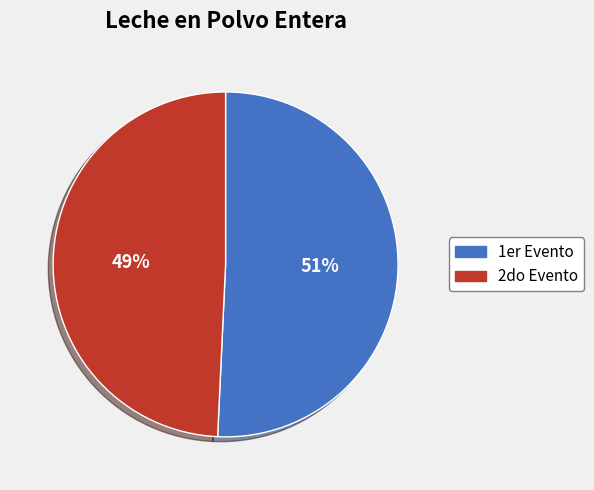

To the nearest percent, what is the average slice percentage?

50%